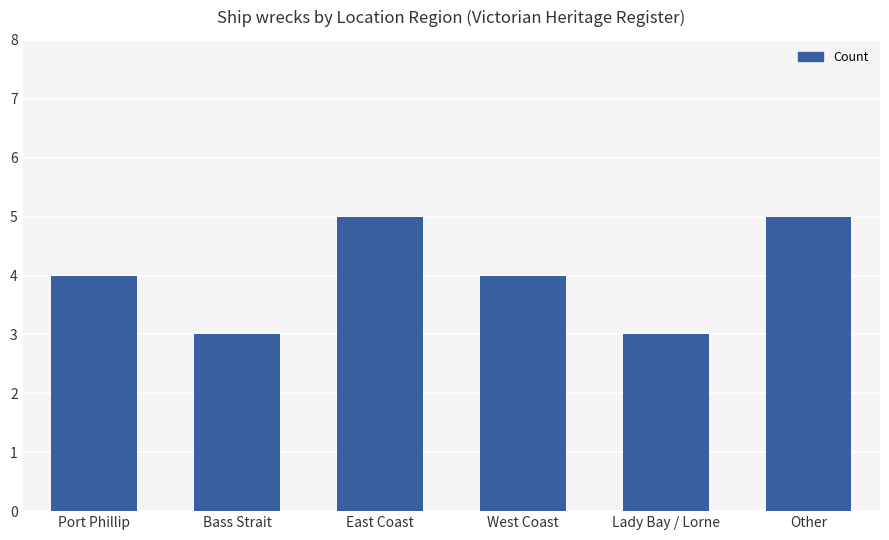

What is the value of the 5th bar from the left?

3